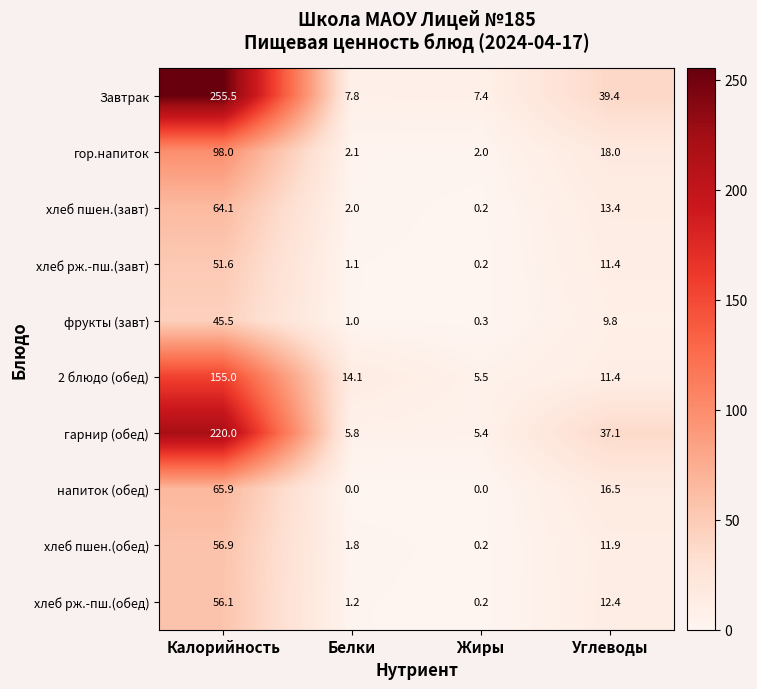

Which category has the lowest value in the гор.напиток series?

Жиры